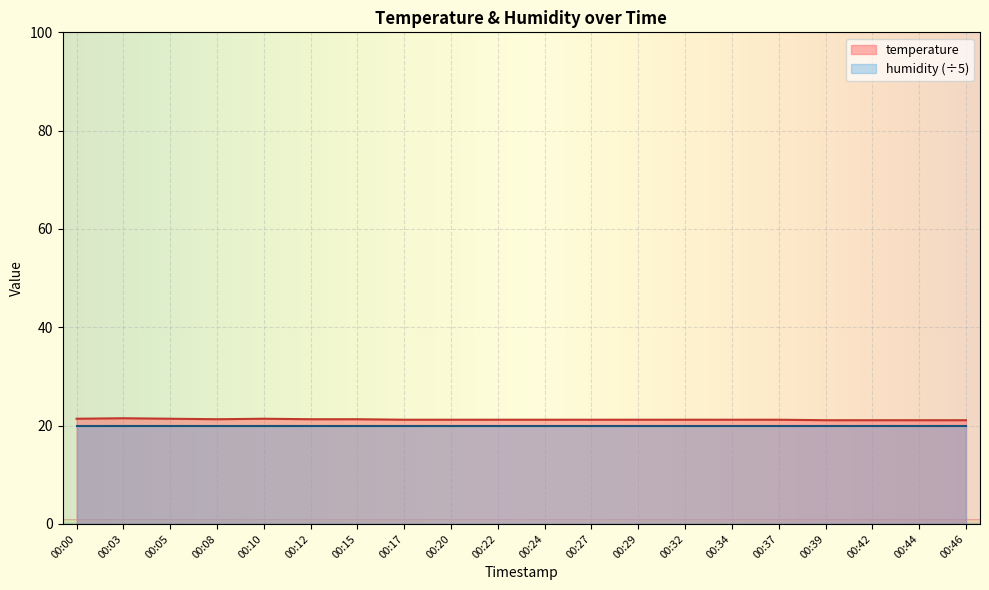

Rank the categories by value from lowest to highest.

00:39, 00:42, 00:44, 00:46, 00:17, 00:20, 00:22, 00:24, 00:27, 00:29, 00:32, 00:34, 00:37, 00:08, 00:12, 00:15, 00:00, 00:05, 00:10, 00:03